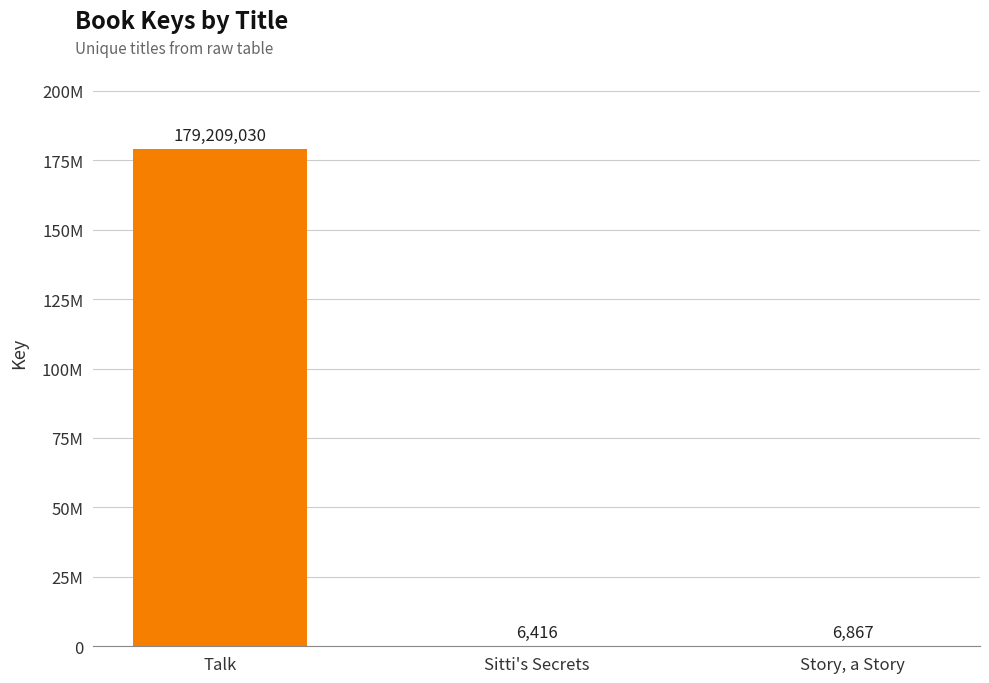

Are the bars horizontal?

No